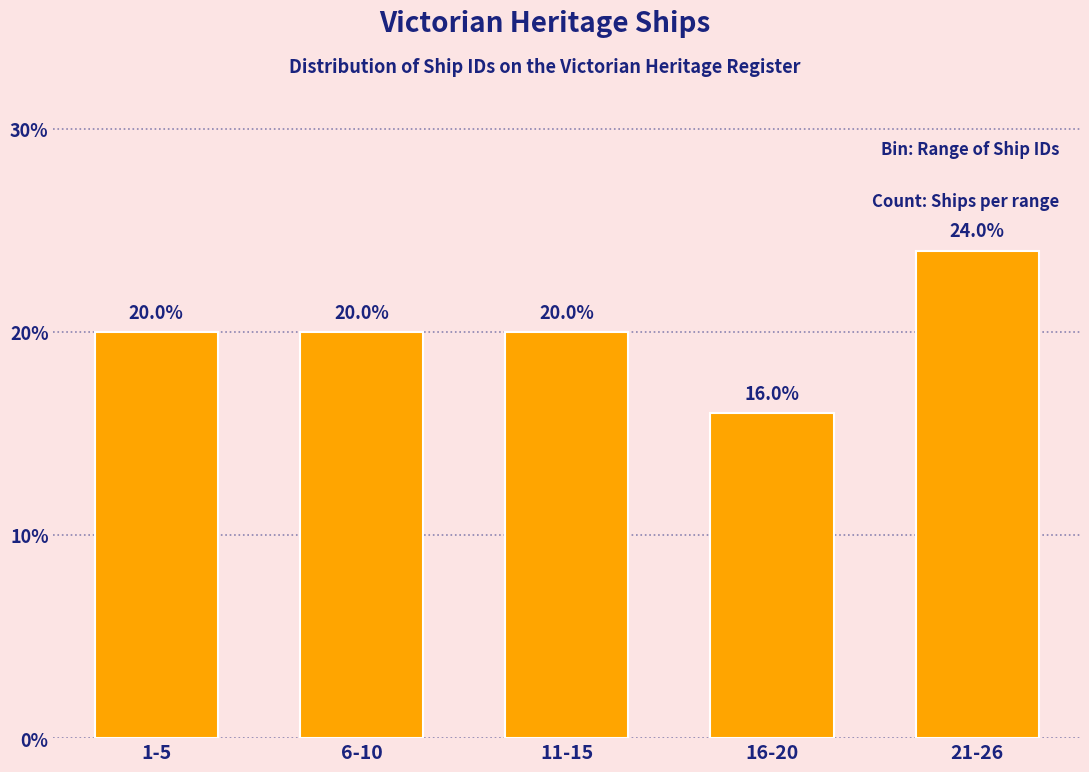

Reading left to right, list all the values displayed in this chart.

1-5=20	6-10=20	11-15=20	16-20=16	21-26=24